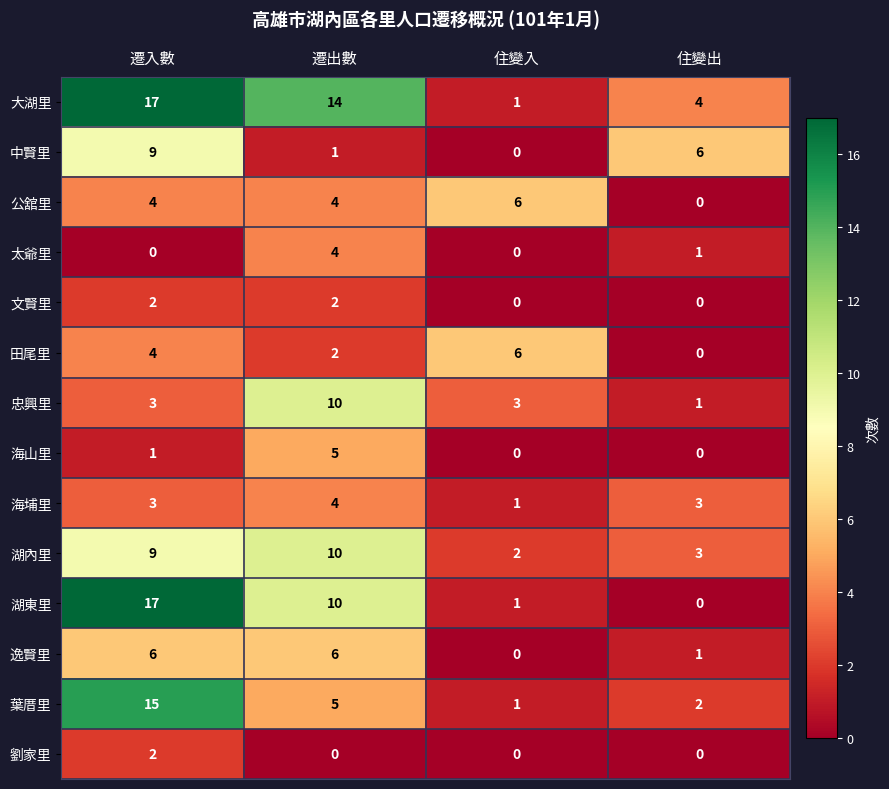

What is the difference between the 海山里 values at 遷入數 and 遷出數?

4